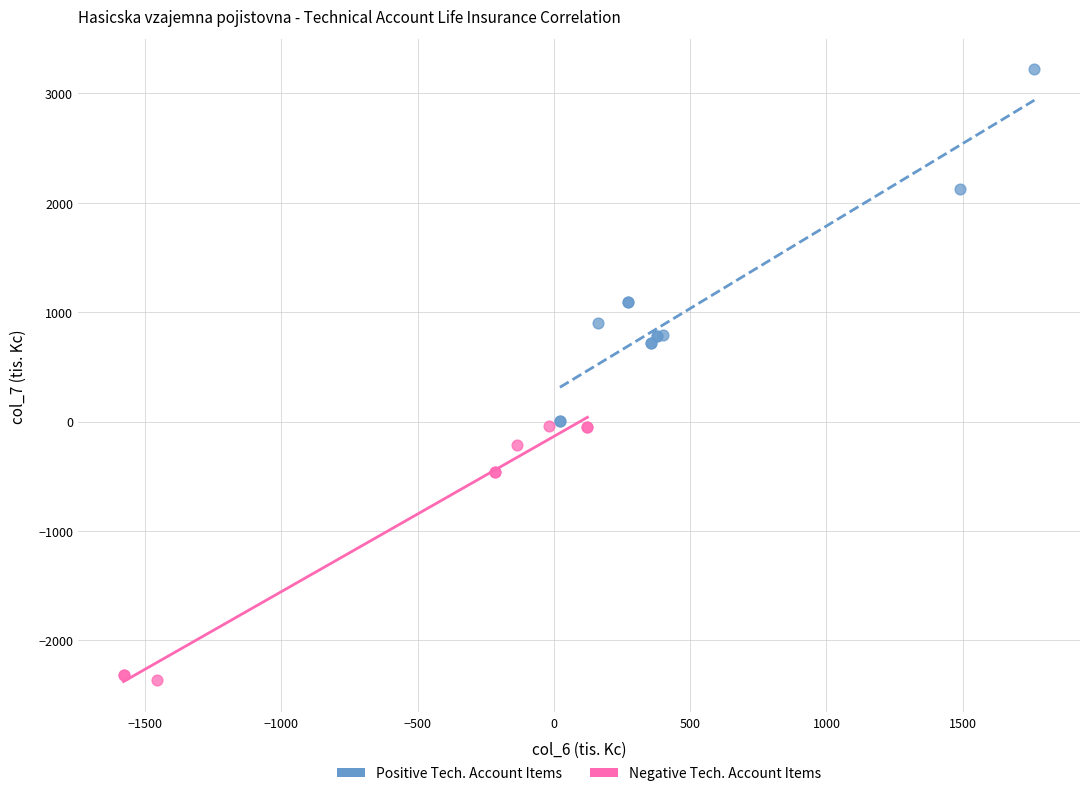

Which series has the widest spread of Y values?

Positive Tech. Account Items